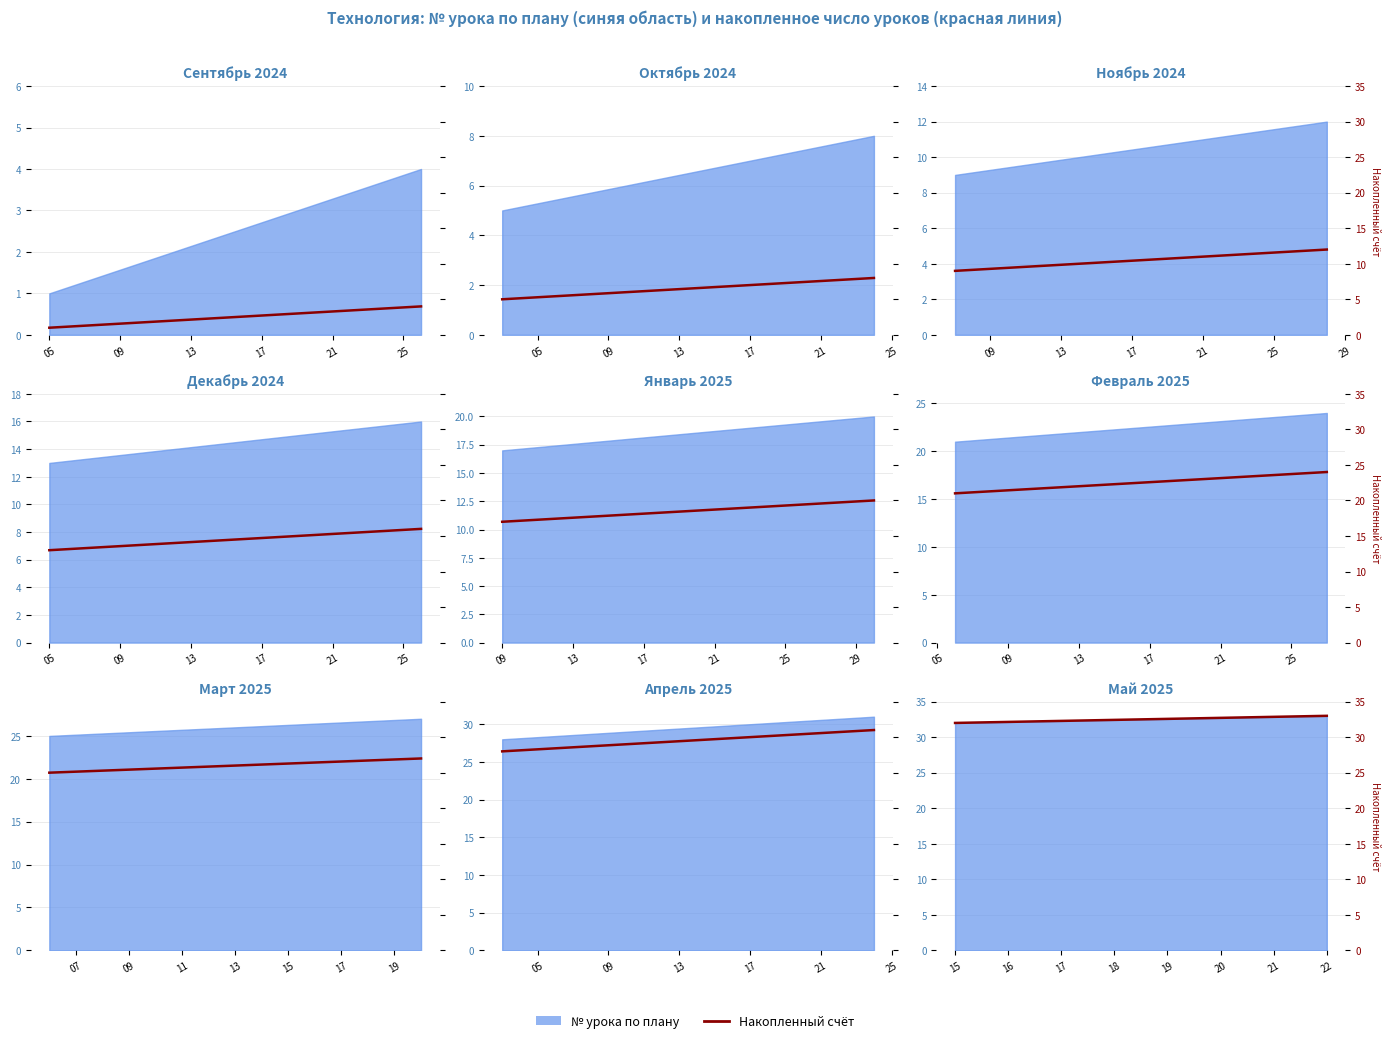

What is the difference between the values at 22 and 15?

1